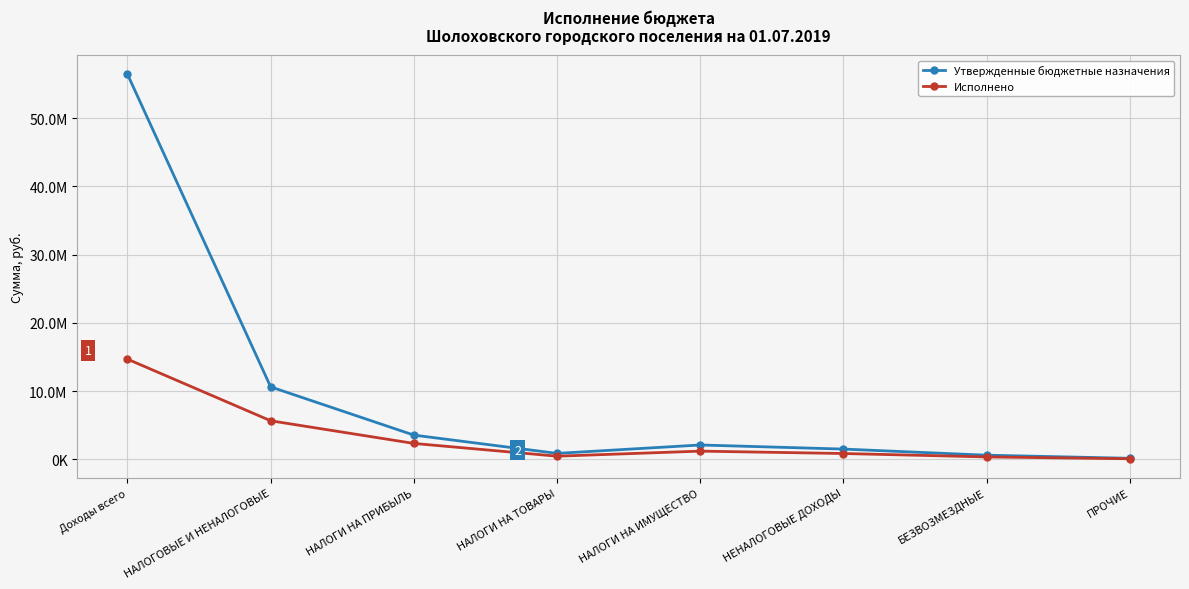

List the series in order of their overall mean, highest first.

Утвержденные бюджетные назначения, Исполнено